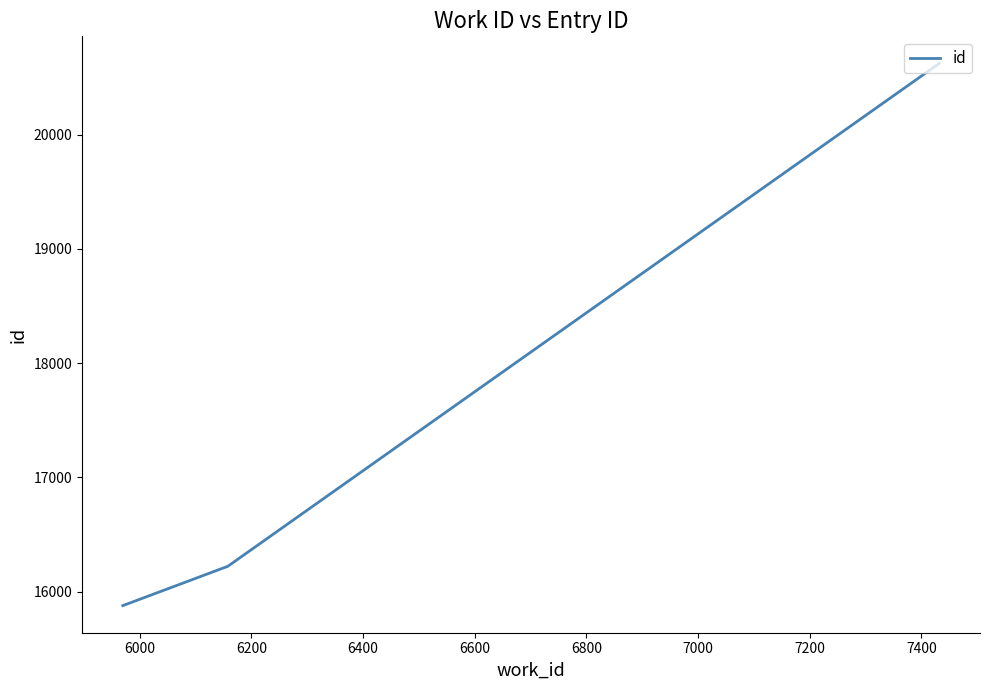

What is the smallest value displayed?

15879